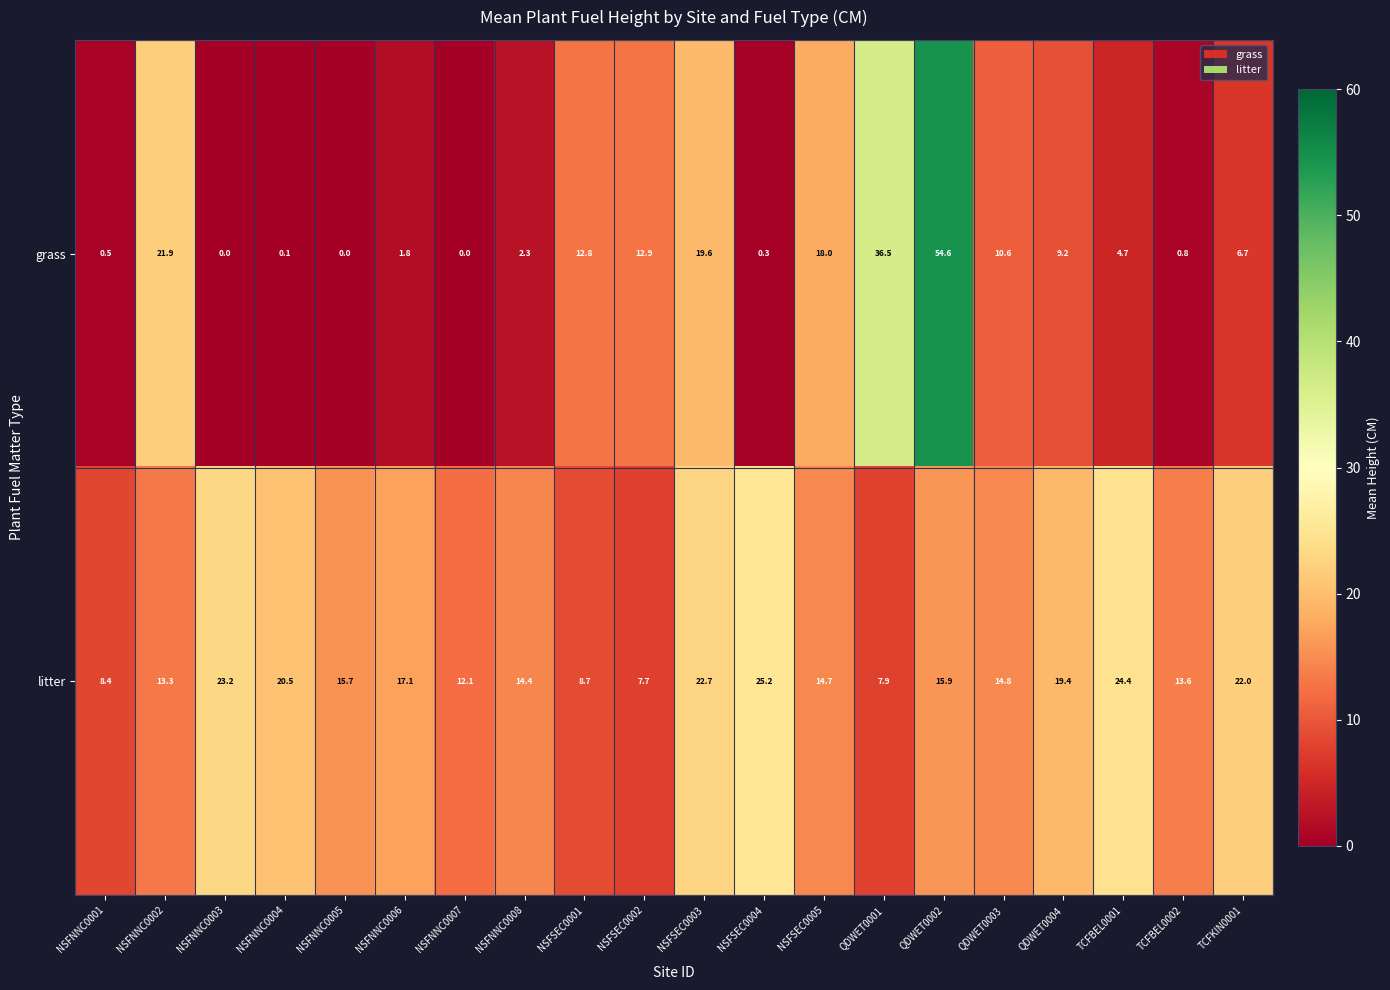

True or false: litter has a value of 23.4 at NSFNNC0008.

False